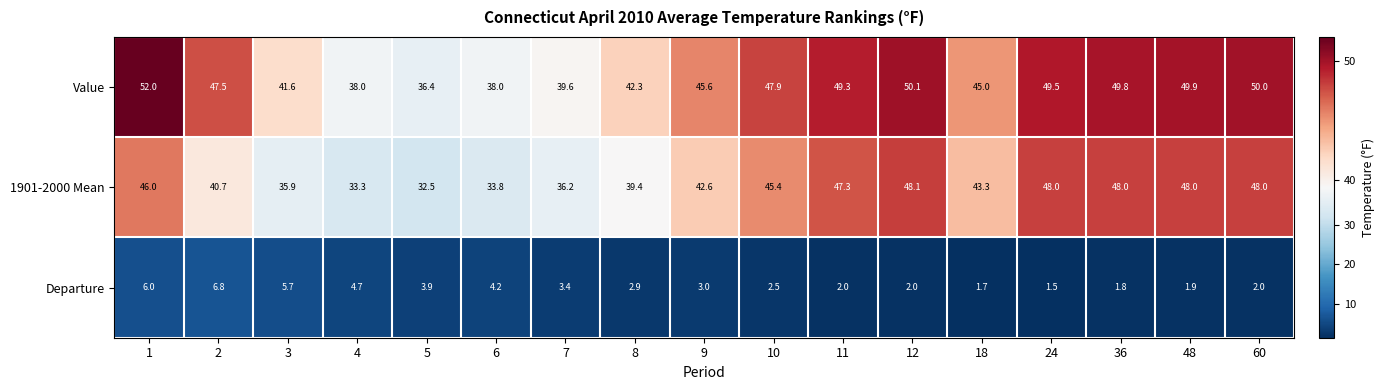

Is it true that Value equals 88.7 at 12?

False